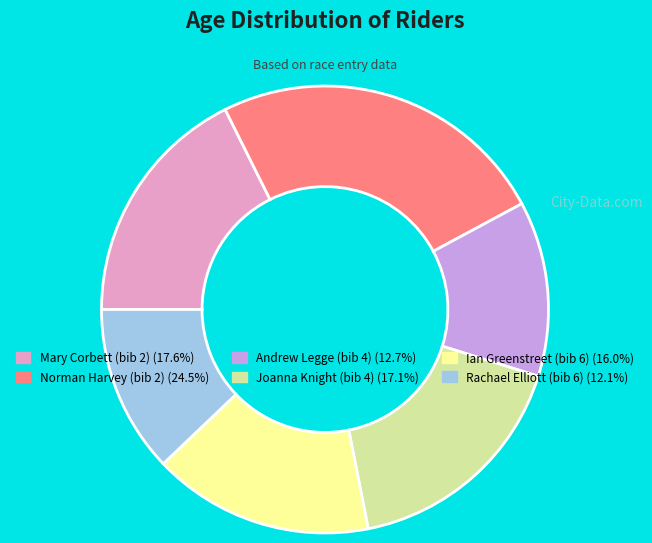

What is the ratio of the value at Rachael Elliott (bib 6) (12.1%) to the value at Andrew Legge (bib 4) (12.7%)?

1.0